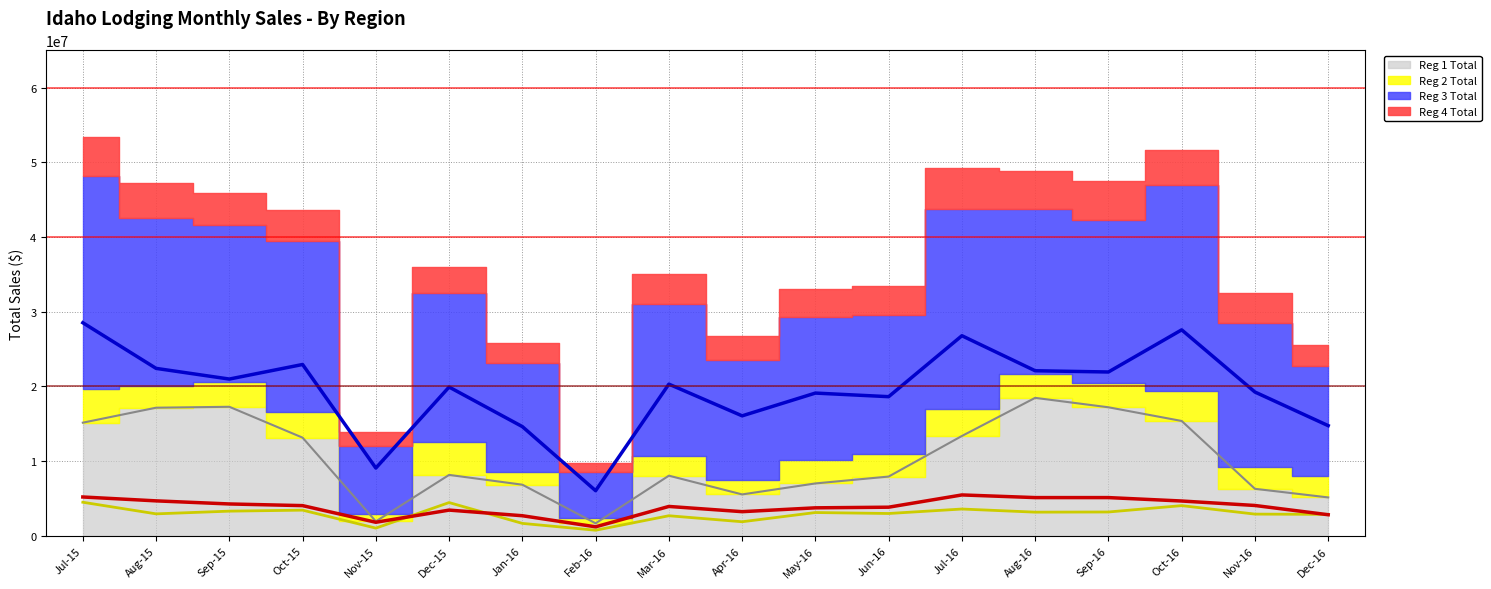

Between Mar-16 and Oct-15, which is larger?

Oct-15